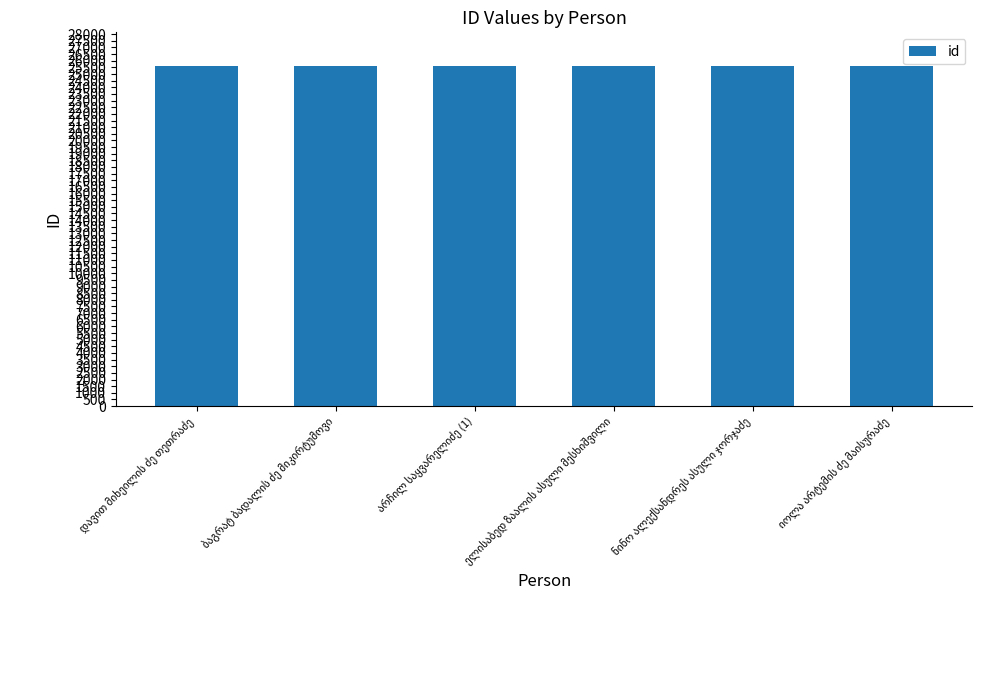

What is the smallest value displayed?

25576